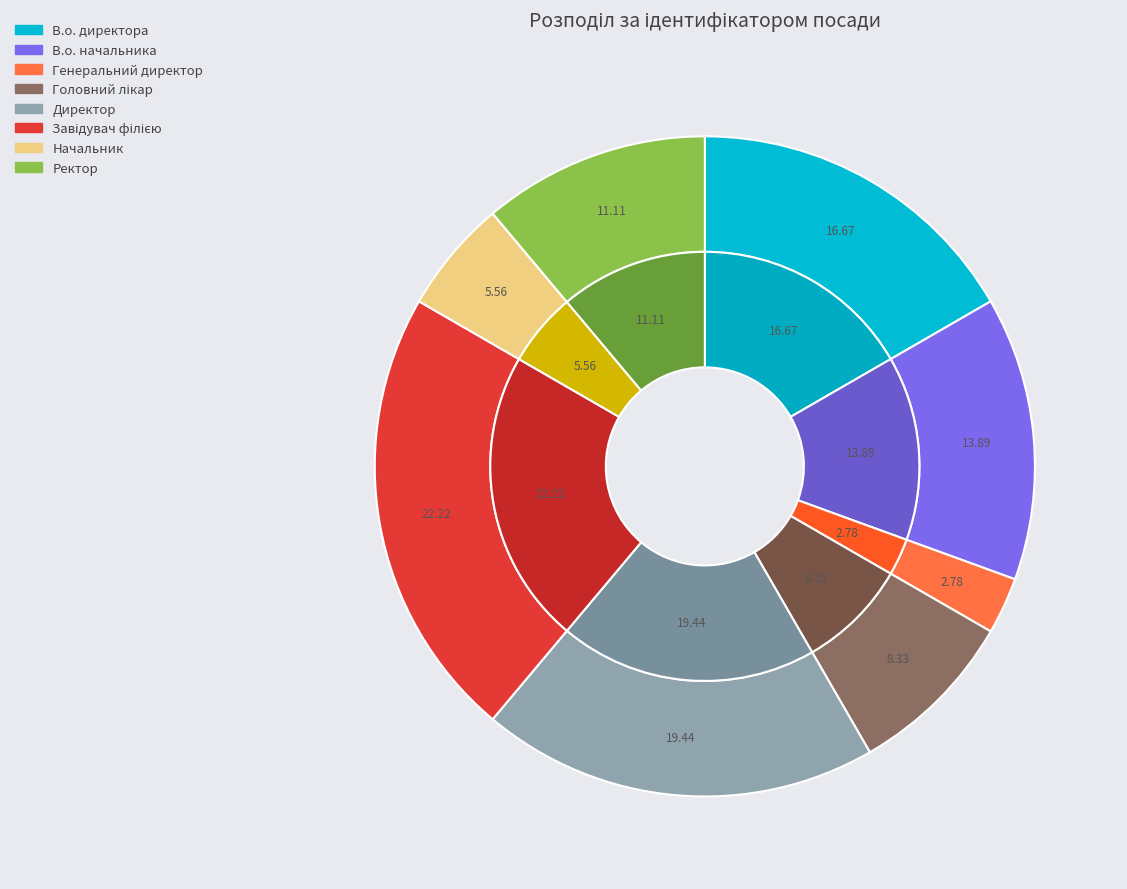

Combined, do Ректор and Начальник account for over 50%?

No